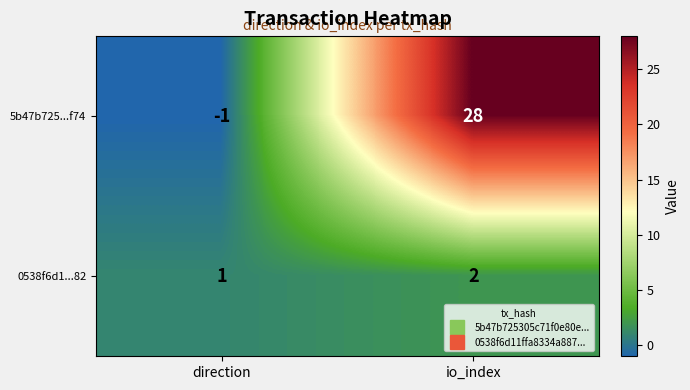

How many data points does each series have?

2